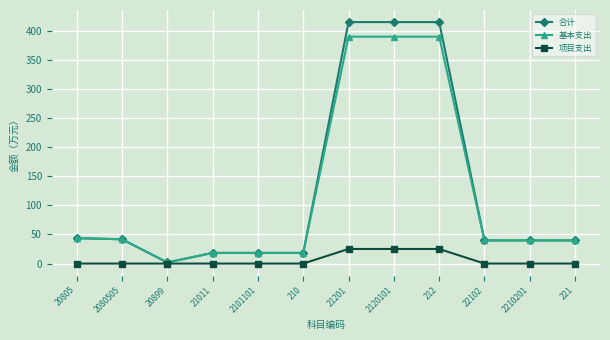

What is the total value across all series at 21011?

36.6